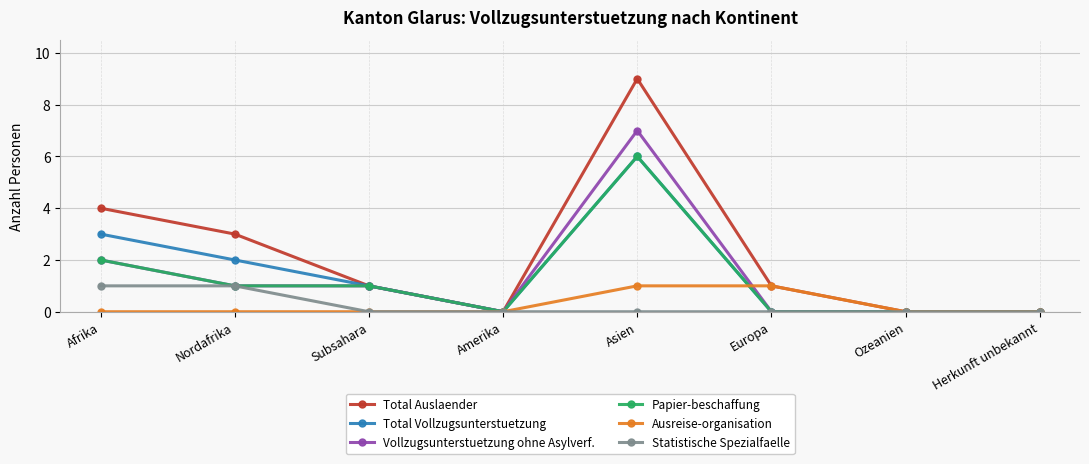

True or false: Total Vollzugsunterstuetzung has more than 2 interior local peaks.

False